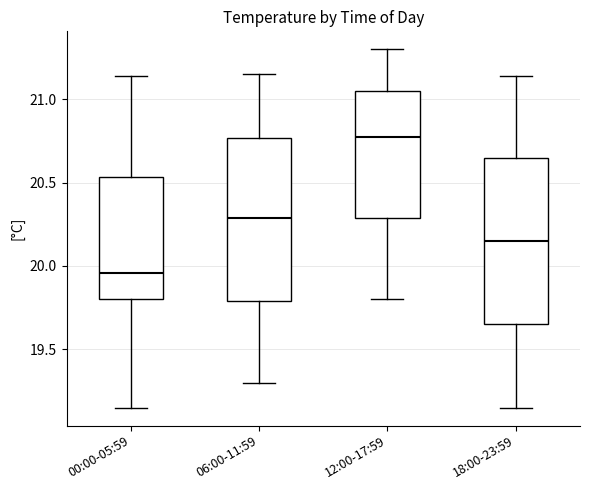

Which box has the highest median line?

12:00-17:59